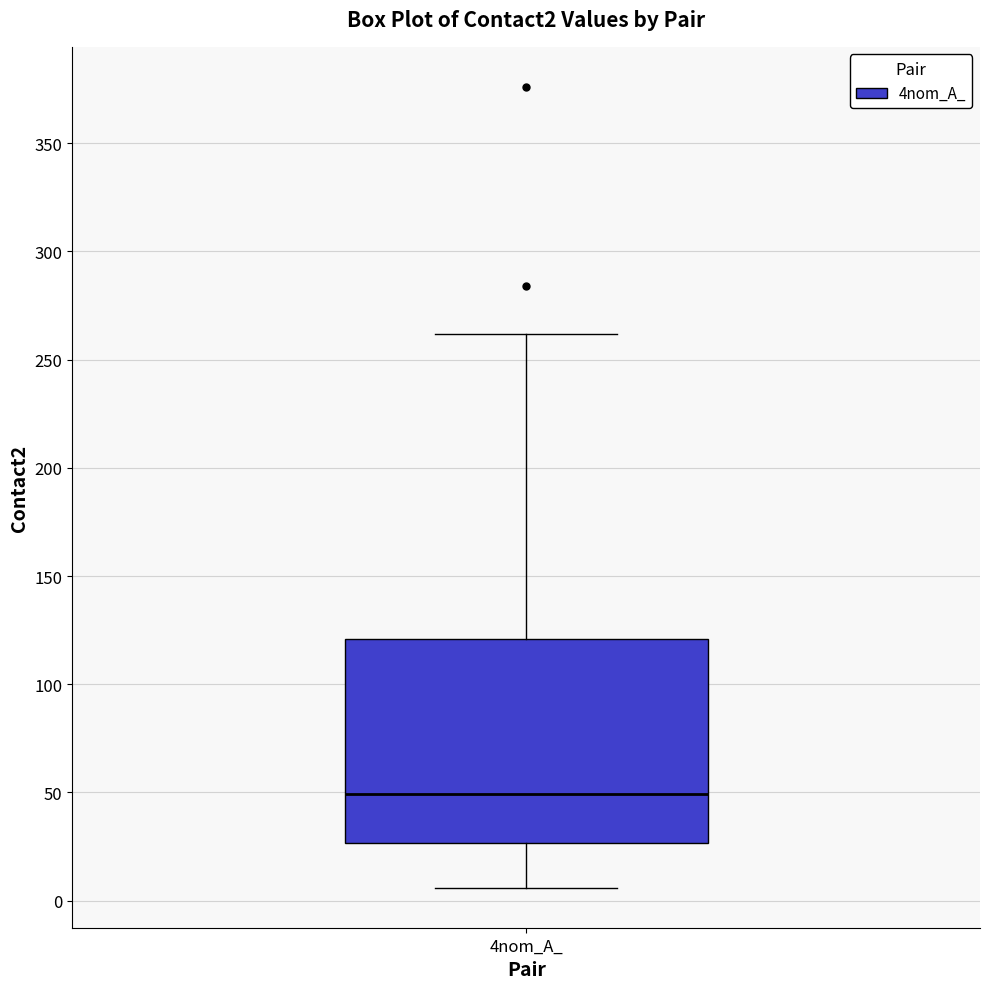

Read this box plot against the y-axis: the position of the median line, the range covered by the box, and the ends of both whiskers. The values are not printed on the chart, so give them approximately, as read against the axis.

median 50, box 25 to 120, whiskers 5 to 260